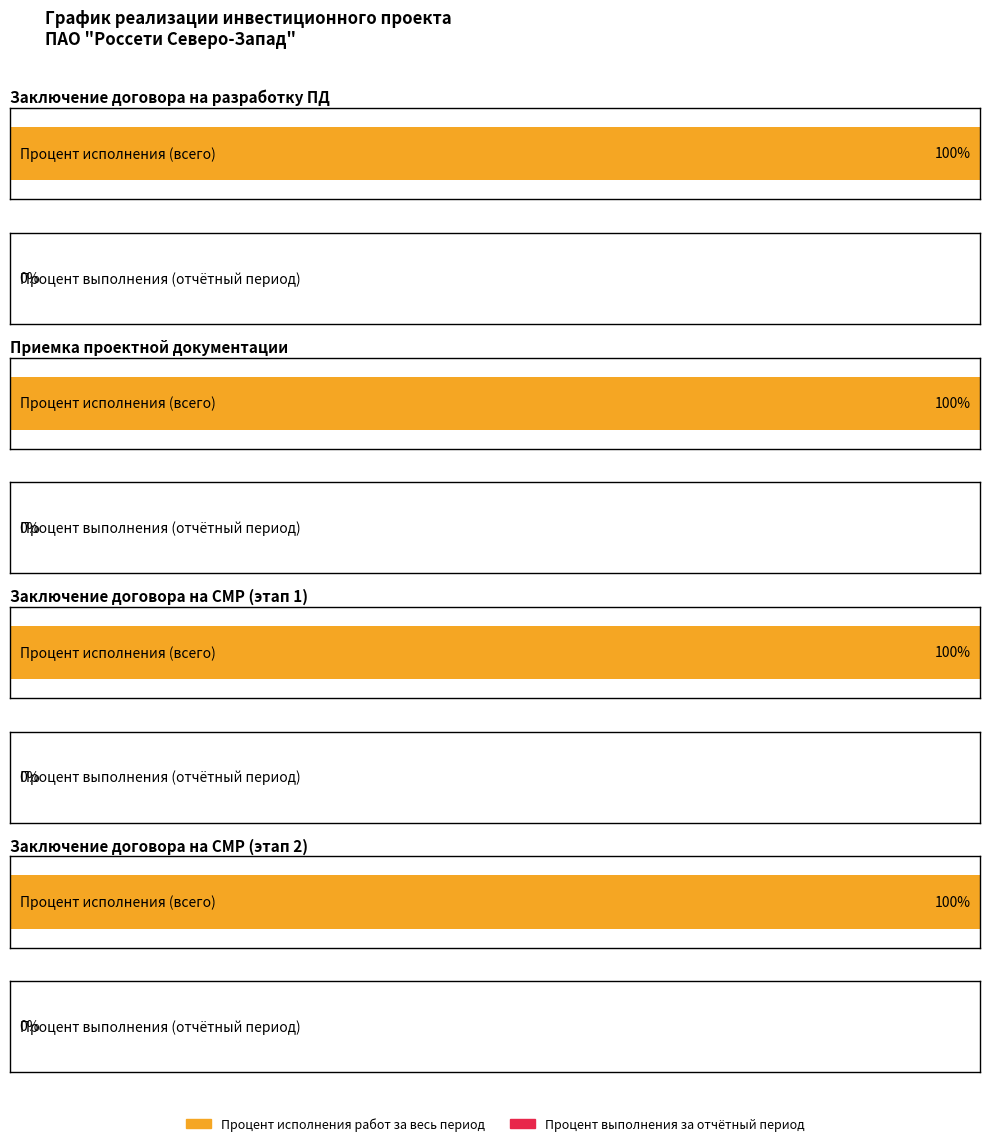

How many groups of bars are there?

4